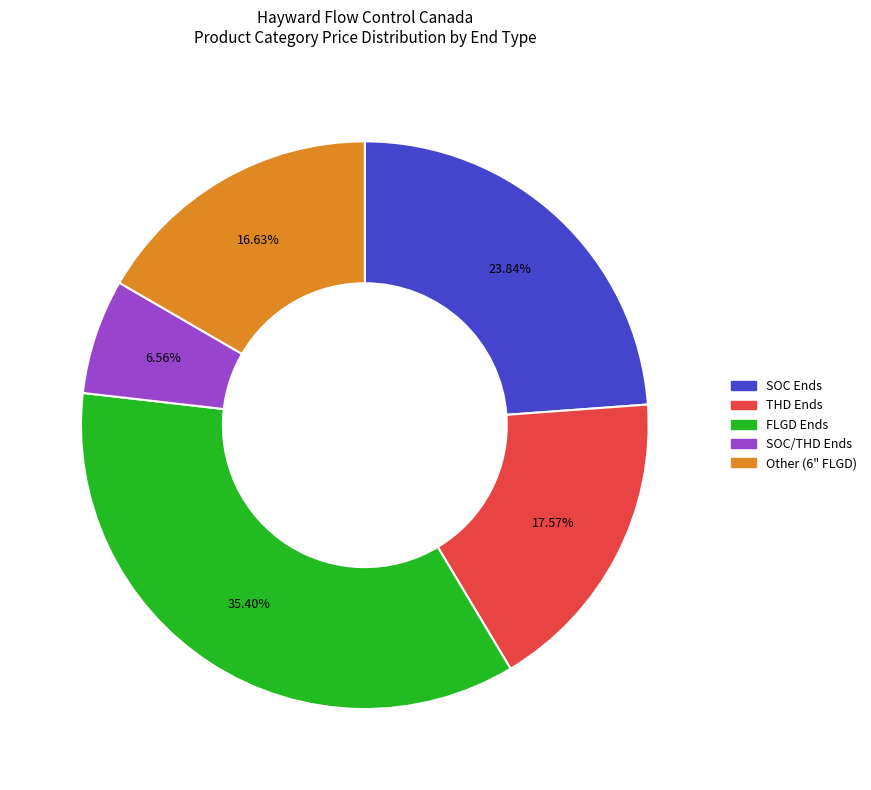

Which category has the biggest portion of the pie?

FLGD Ends